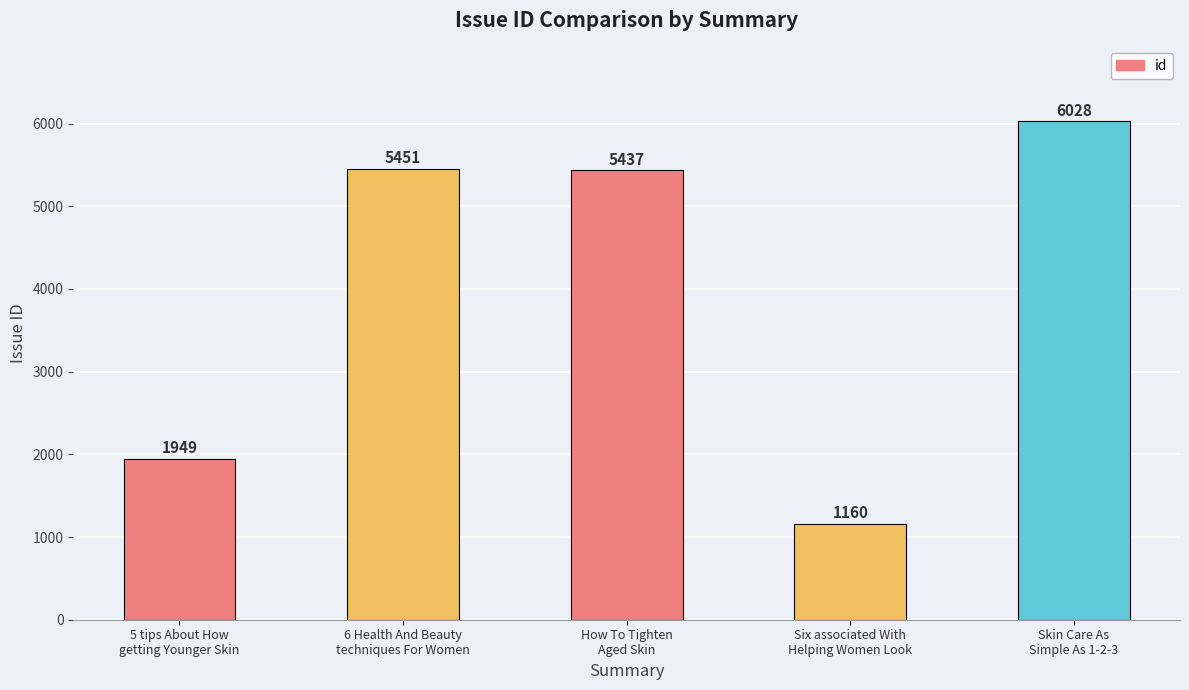

What position from the right is 5 tips About How
getting Younger Skin?

5